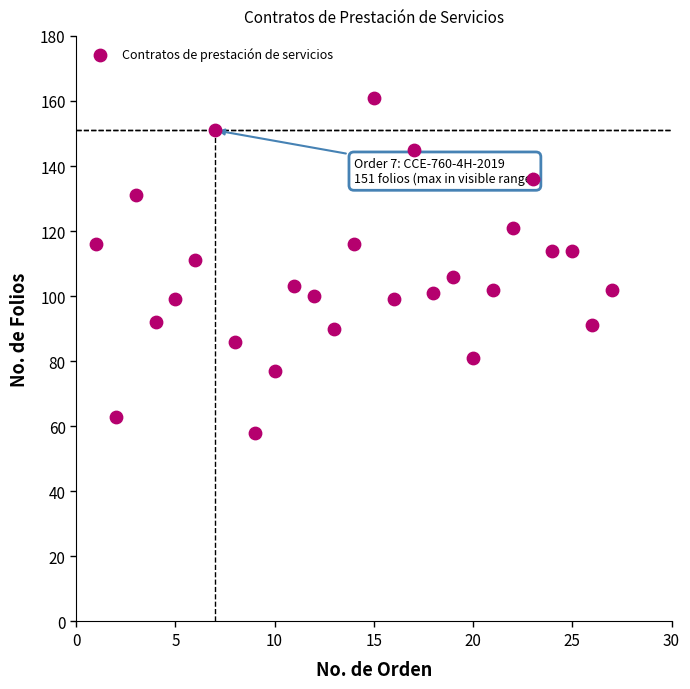

What is the range of Y values (max minus min)?

103